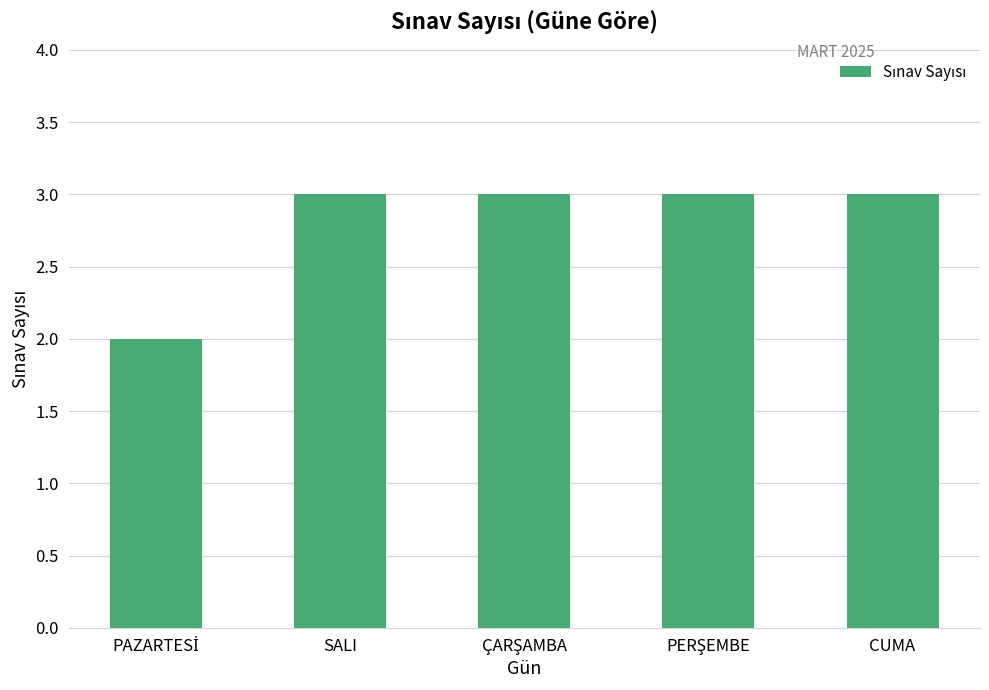

How many values are between 3 and 4?

4